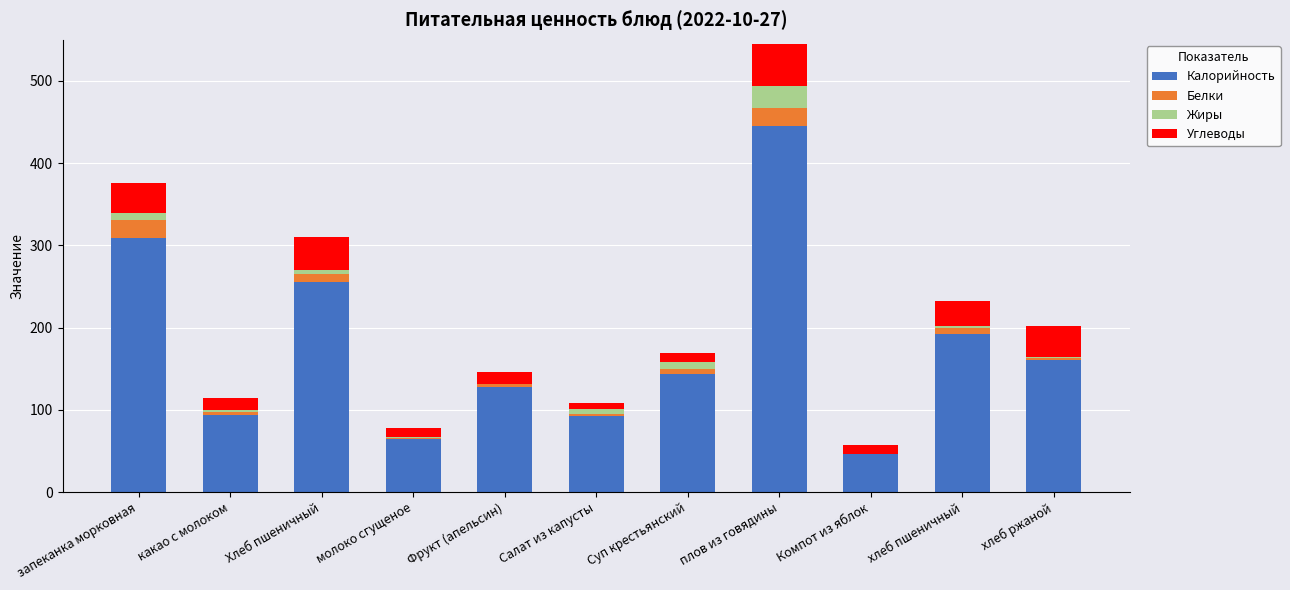

How many distinct data groups are displayed?

4